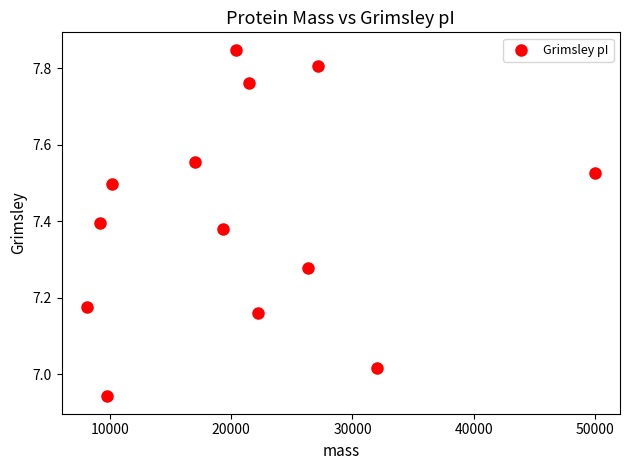

What is the range of X values (max minus min)?

41887.5